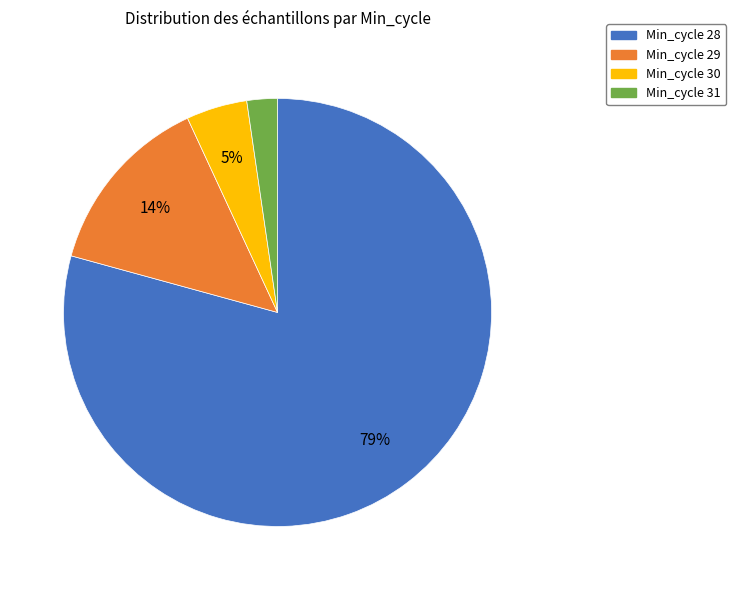

What percentage is the Min_cycle 28 slice, to the nearest percent?

79%